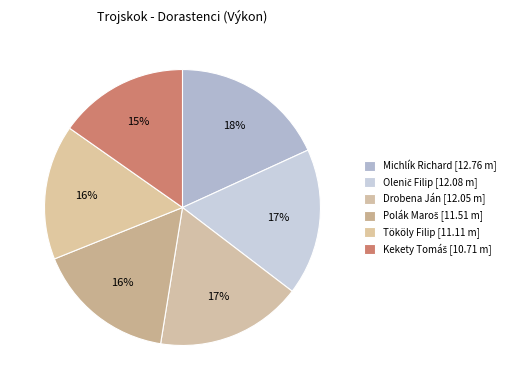

Combined, what portion of the pie is Drobena Ján and Kekety Tomáš?

32.4%